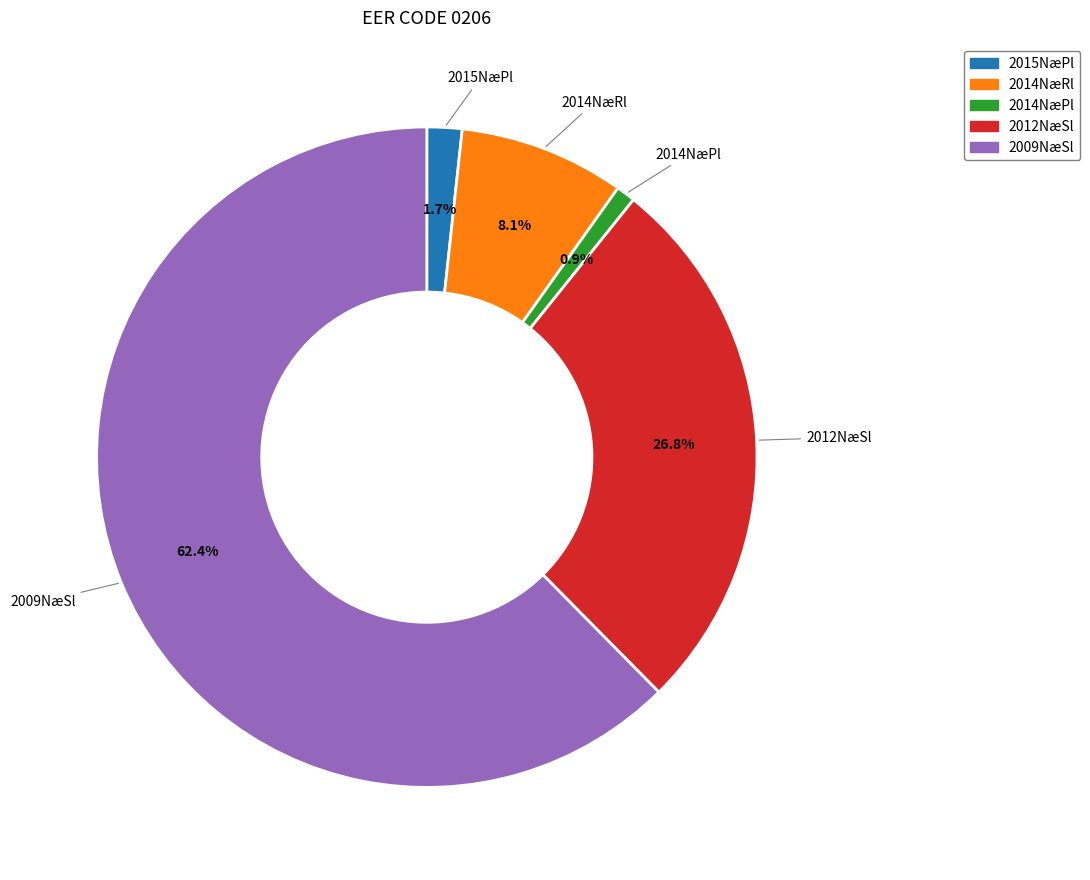

Does any single category account for the majority?

Yes